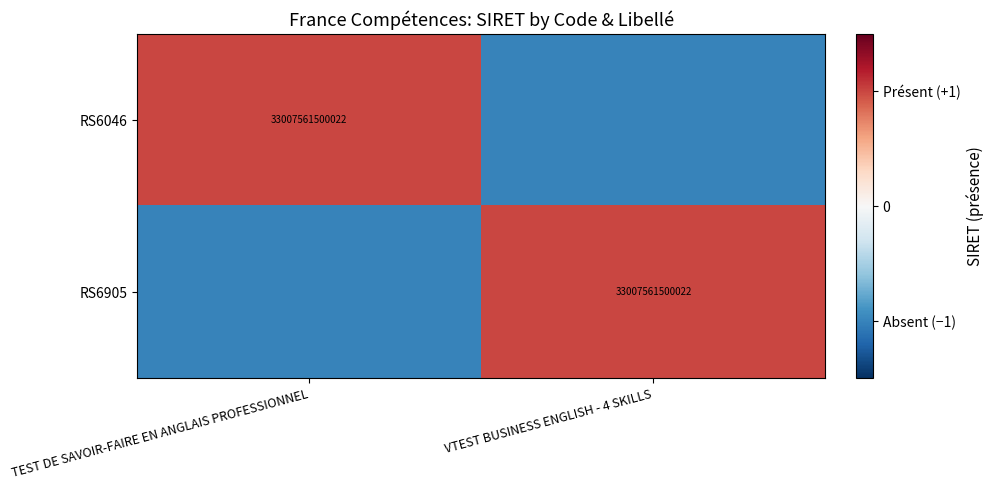

Is it true that RS6046 equals 33007561500022 at TEST DE SAVOIR-FAIRE EN ANGLAIS PROFESSIONNEL?

True